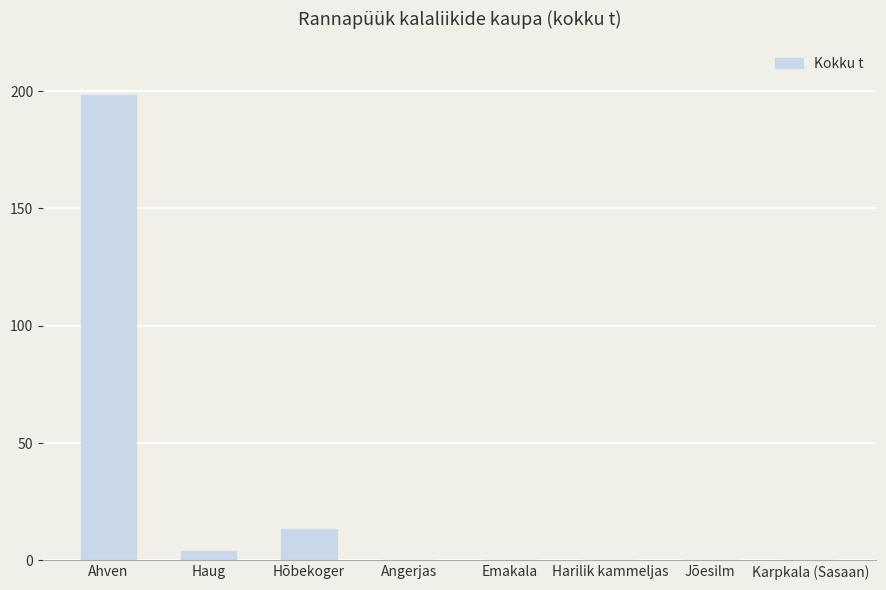

Is it true that the value at Hõbekoger is 13.6?

True